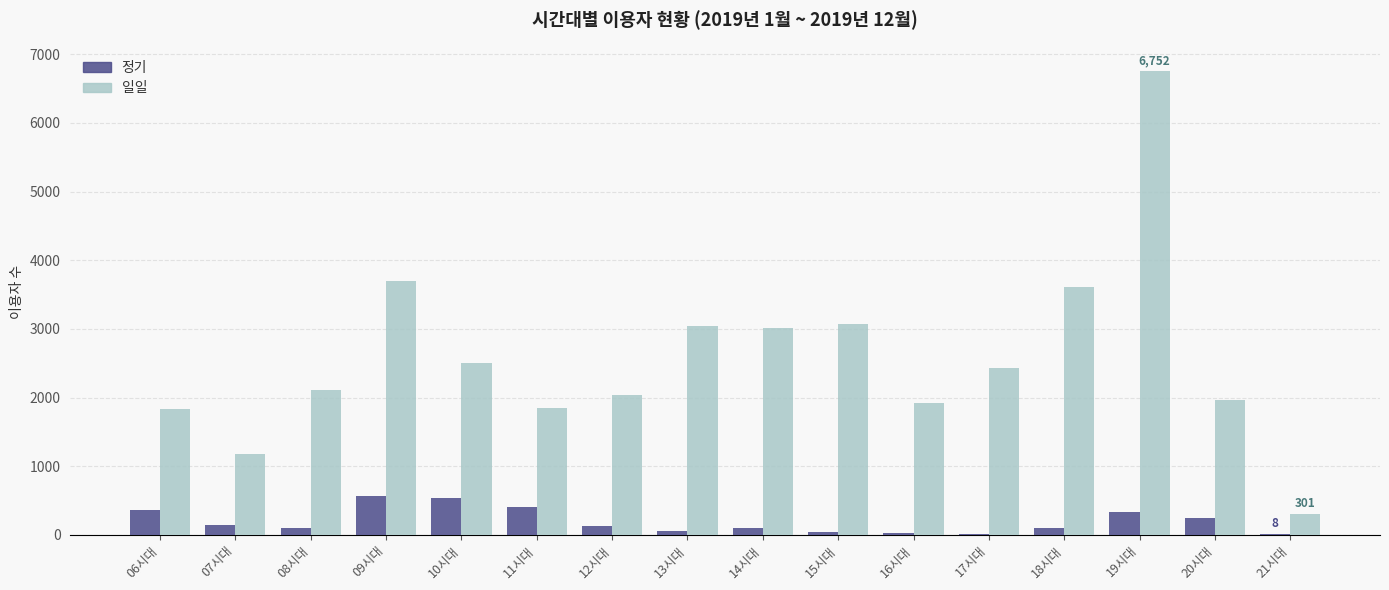

What is the maximum value for 일일?

6752